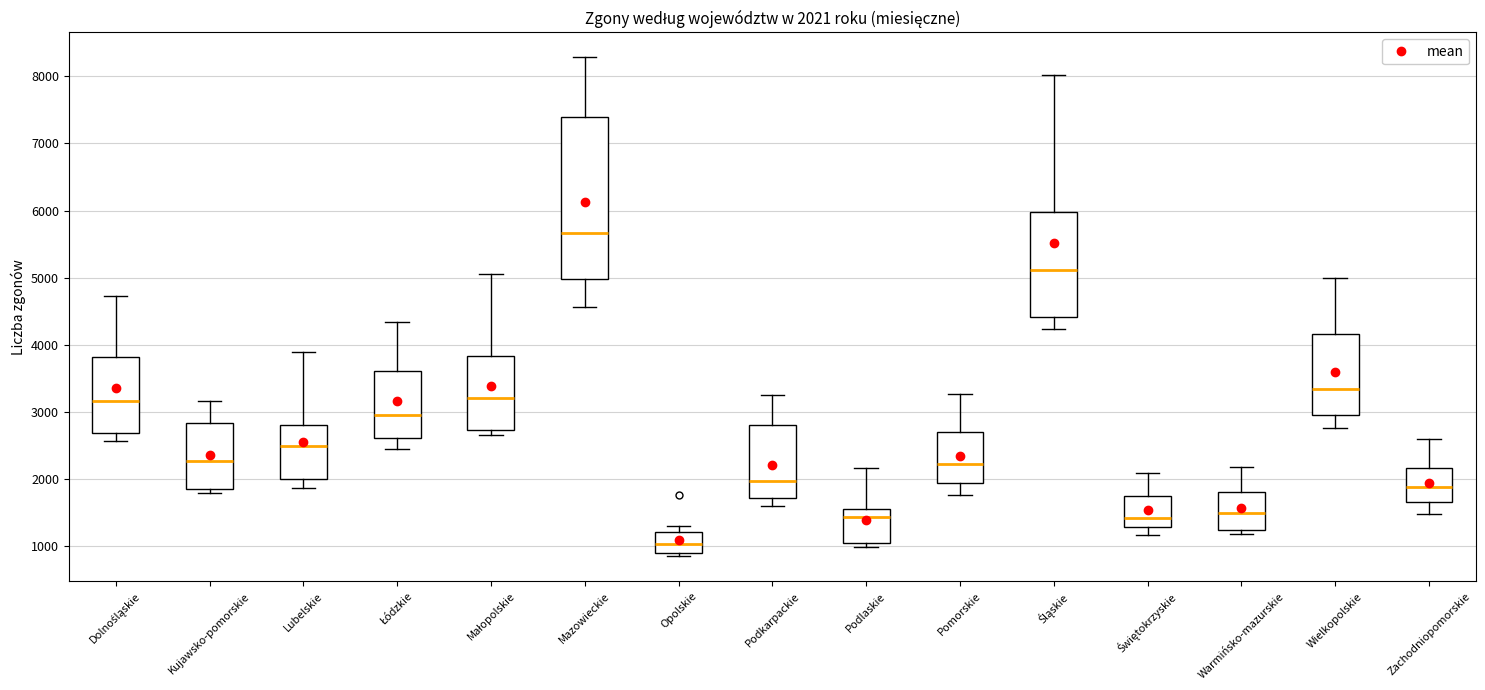

Comparing the boxes themselves (not the whiskers), which one is the tallest?

Mazowieckie